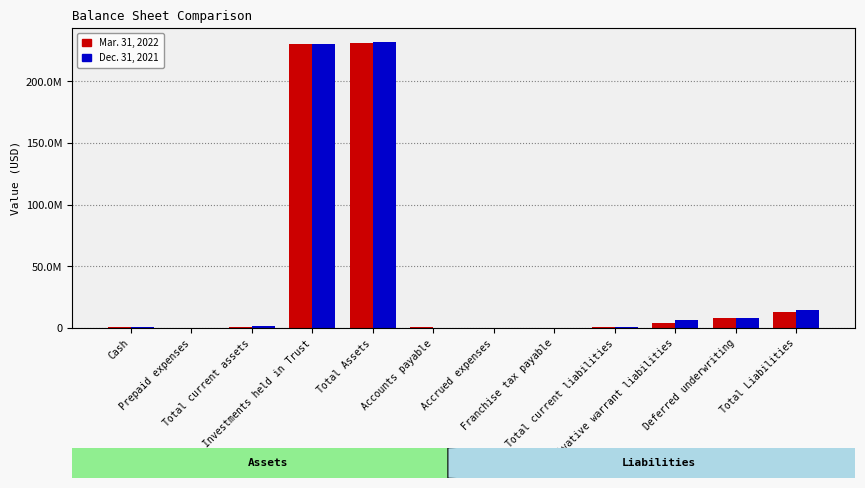

Reading left to right, what are all the values shown in this chart?

Mar. 31, 2022: Cash=724699	Prepaid expenses=355443	Total current assets=1080142	Investments held in Trust=229947967	Total Assets=231028109	Accounts payable=1080078	Accrued expenses=20000	Franchise tax payable=49315	Total current liabilities=1214554	Derivative warrant liabilities=3982000	Deferred underwriting=8050000	Total Liabilities=13246554
Dec. 31, 2021: Cash=1188882	Prepaid expenses=354881	Total current assets=1543763	Investments held in Trust=230026133	Total Assets=231569896	Accounts payable=222420	Accrued expenses=215000	Franchise tax payable=200000	Total current liabilities=702581	Derivative warrant liabilities=6198000	Deferred underwriting=8050000	Total Liabilities=14950581